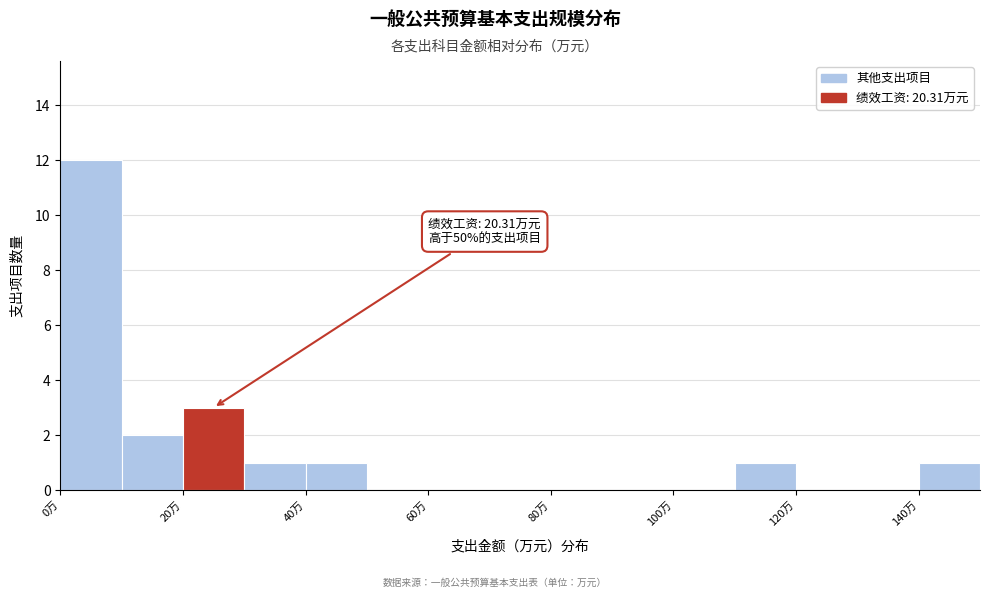

Over which range of the x-axis is the bar tallest?

0 to 10